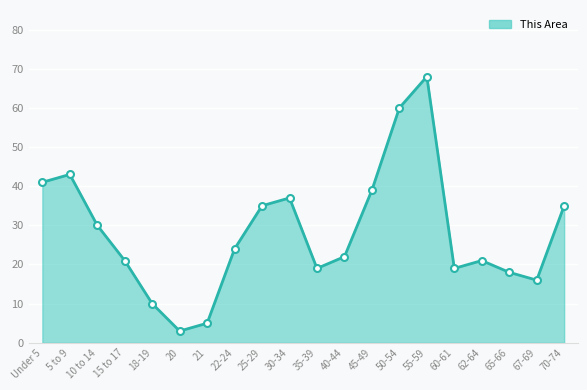

What is the sum of all values?

566